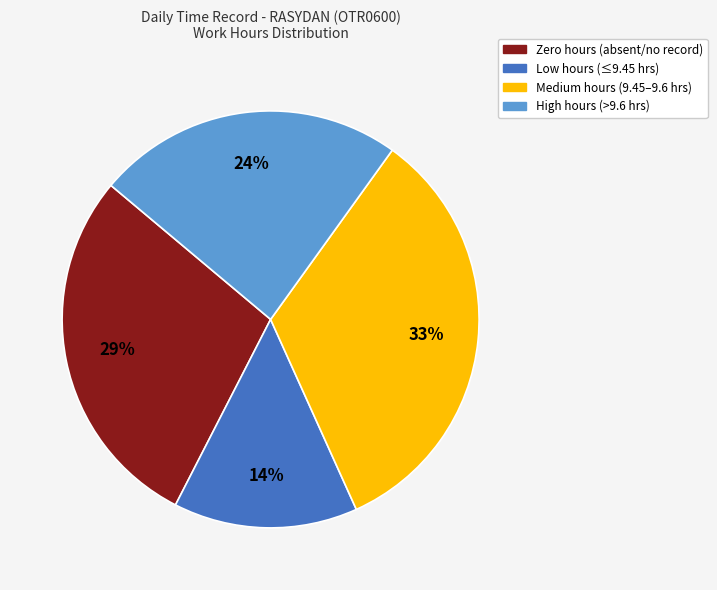

True or false: Zero hours (absent/no record) accounts for 29% of the total.

True